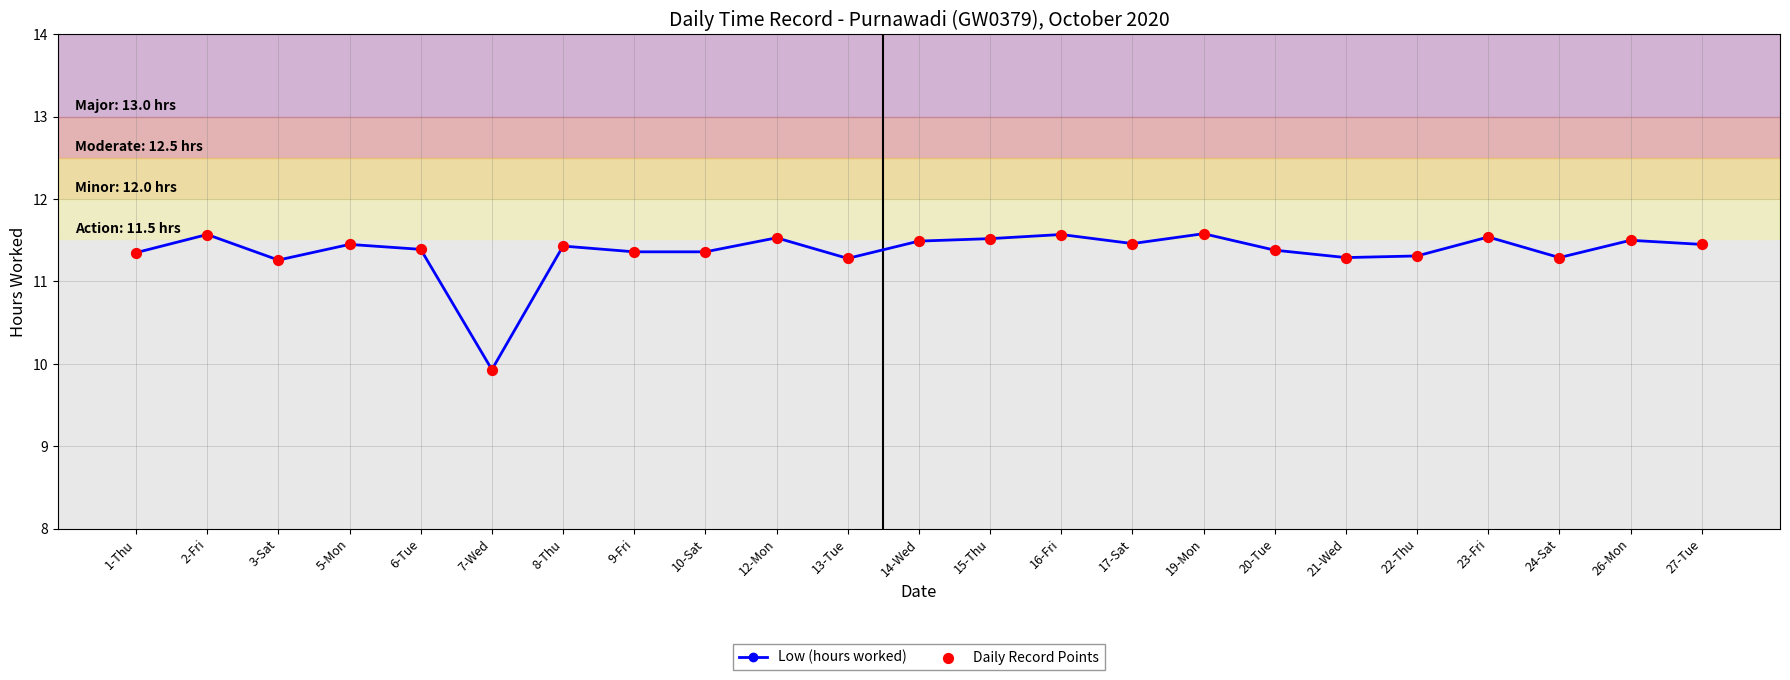

What is the maximum value shown in the chart?

11.6